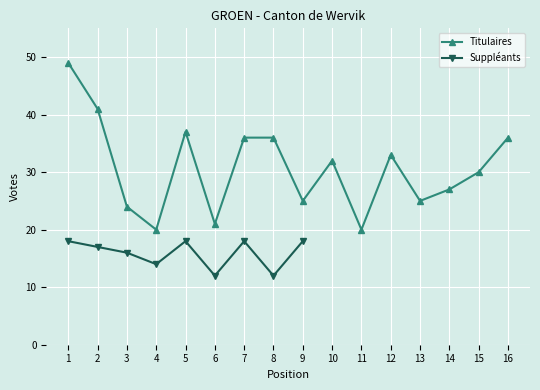

What is the value of the 2nd point from the left?

41